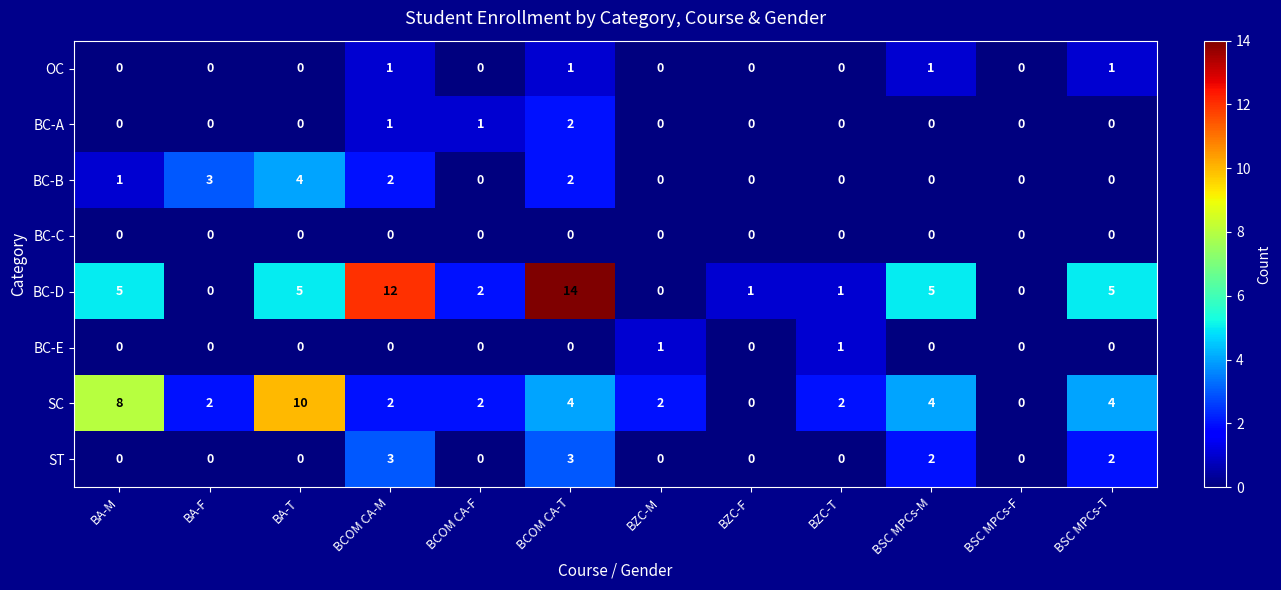

The BC-D series shows 0 at BSC MPCs-F. True or false?

True